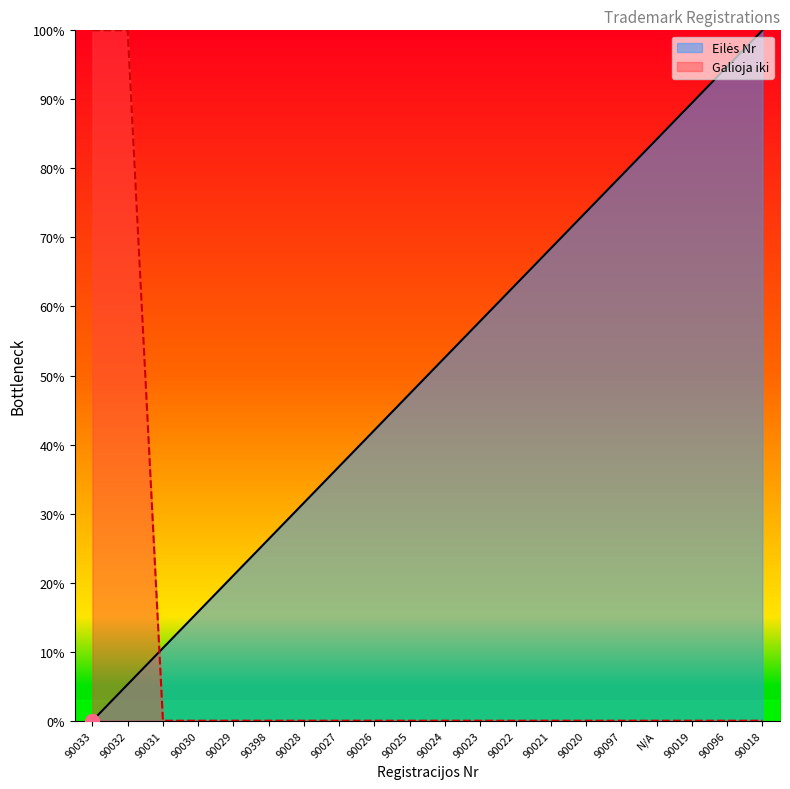

What is the ratio of the value at 90019 to the value at 90398?

3.4